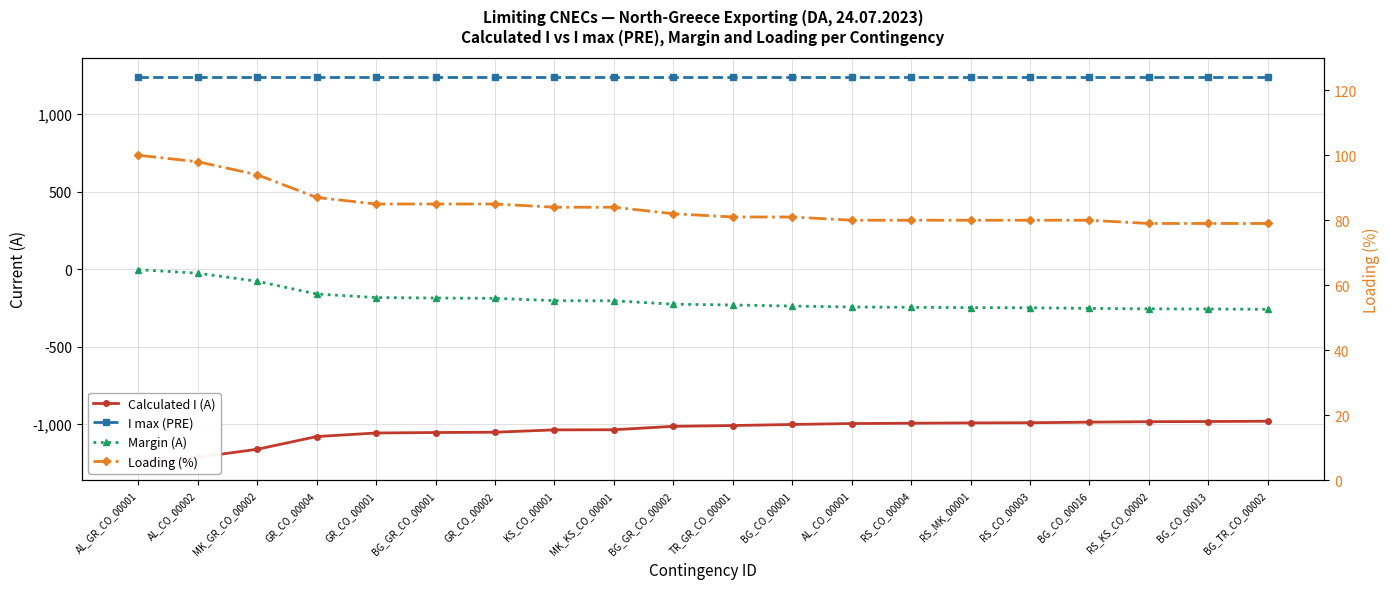

True or false: Loading (%) has a value of 50 at BG_TR_CO_00002.

False